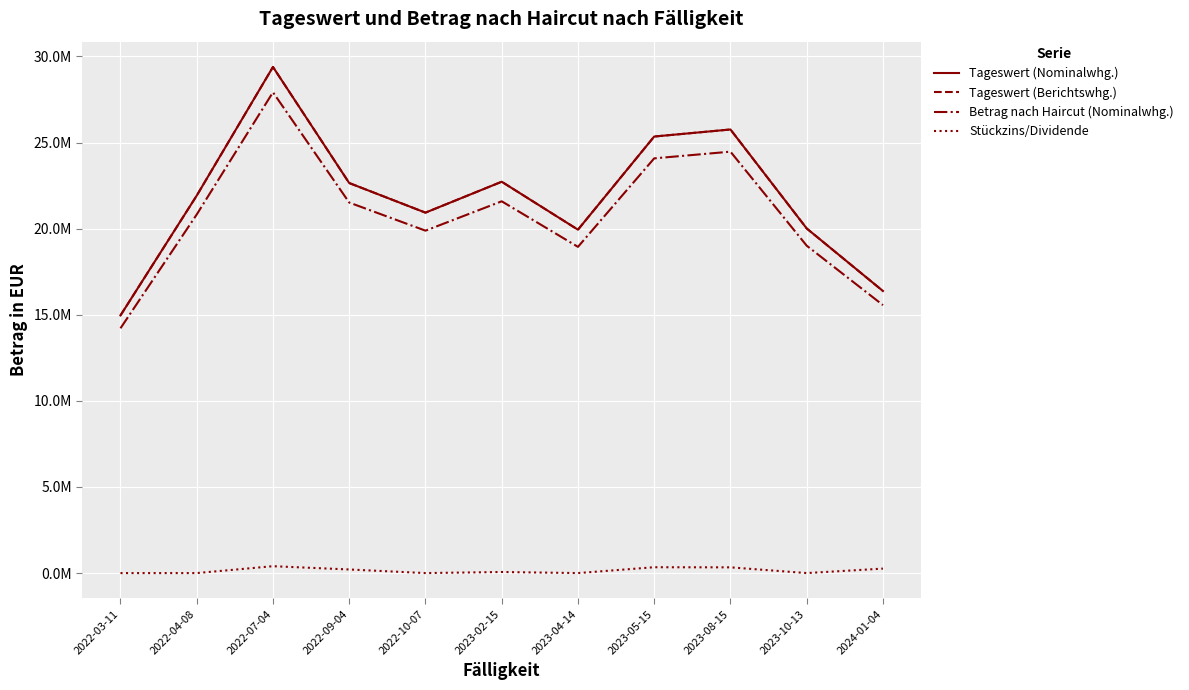

Reading left to right, what are all the values shown in this chart?

Tageswert (Nominalwhg.): 14961614.4	21918241.0	29388339.2	22648648.0	20929996.6	22724469.2	19939793.0	25349227.0	25758311.4	20011359.0	16379474.2
Tageswert (Berichtswhg.): 14961614.4	21918241.0	29388339.2	22648648.0	20929996.6	22724469.2	19939793.0	25349227.0	25758311.4	20011359.0	16379474.2
Betrag nach Haircut (Nominalwhg.): 14213533.6	20822329.0	27918922.3	21516215.6	19883496.7	21588245.8	18942803.3	24081765.6	24470395.9	19010791.1	15560500.5
Stückzins/Dividende: 0.0	0.0	399697.3	209503.7	0.0	62672.1	0.0	339994.8	332788.7	0.0	259882.2